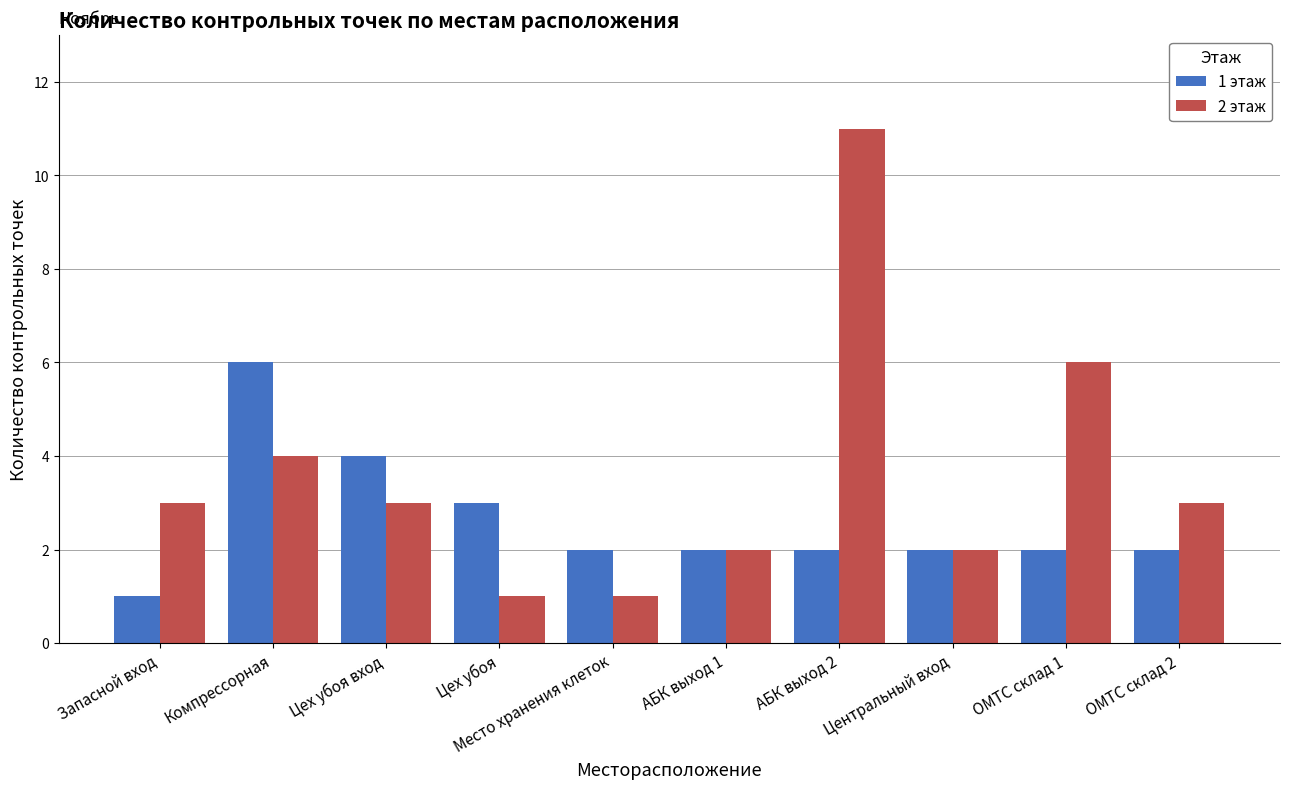

How many series are shown in this chart?

2